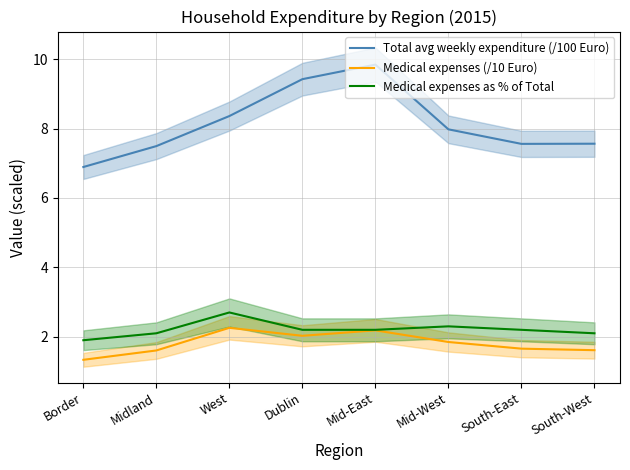

Reading left to right, extract all data points from this chart.

Total avg weekly expenditure (/100 Euro): 6.9	7.5	8.4	9.4	9.8	8.0	7.6	7.6
Medical expenses (/10 Euro): 1.3	1.6	2.3	2.0	2.2	1.8	1.7	1.6
Medical expenses as % of Total: 1.9	2.1	2.7	2.2	2.2	2.3	2.2	2.1